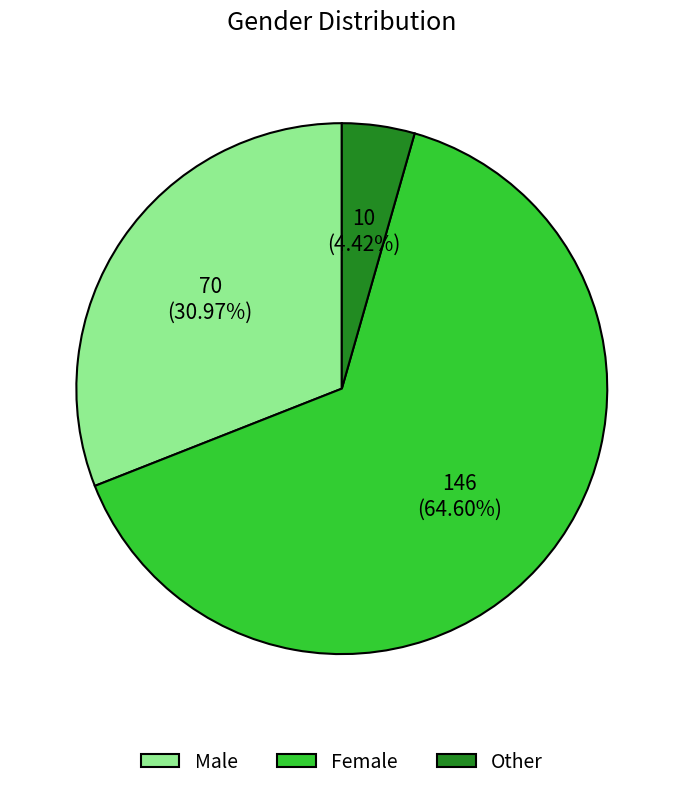

How many segments does this pie chart have?

3